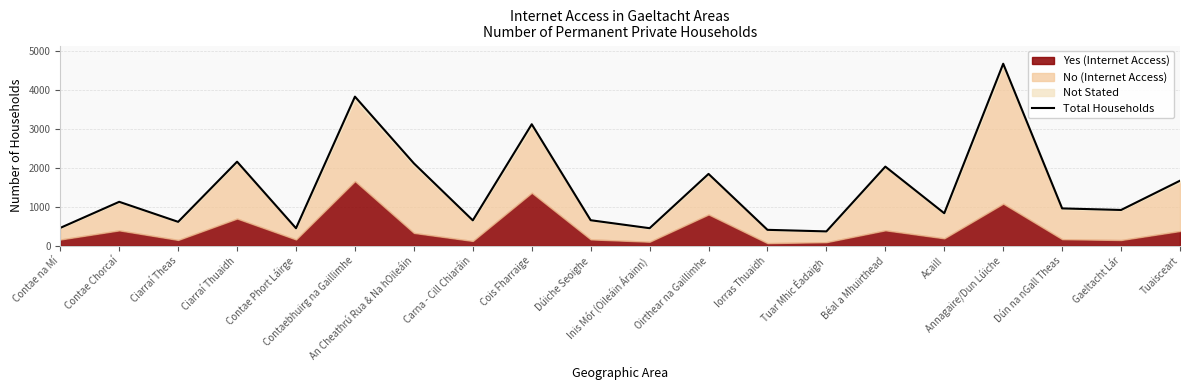

Reading left to right, extract all data points from this chart.

460	1128	615	2156	451	3823	2114	653	3116	656	452	1843	410	370	2030	835	4666	959	919	1669